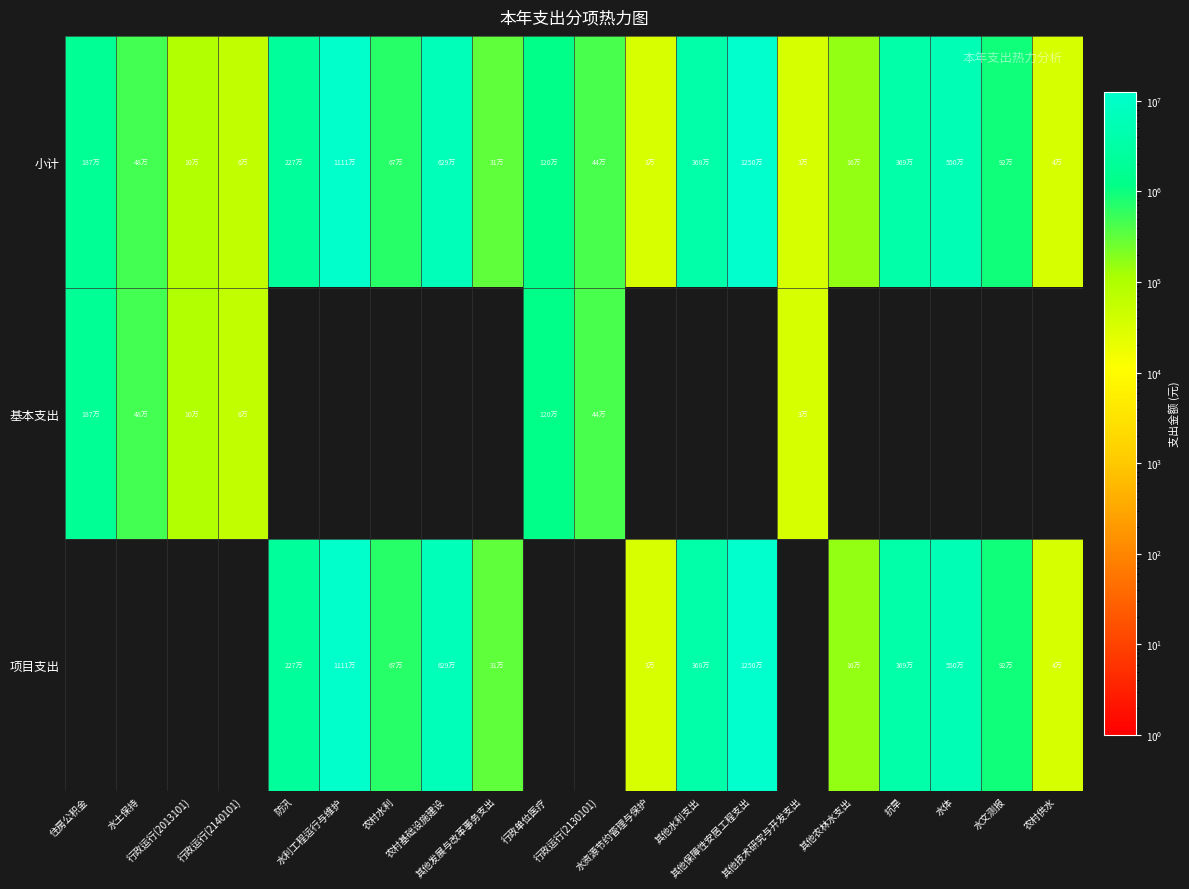

Rank the series by their maximum value, from lowest to highest.

基本支出, 小计, 项目支出